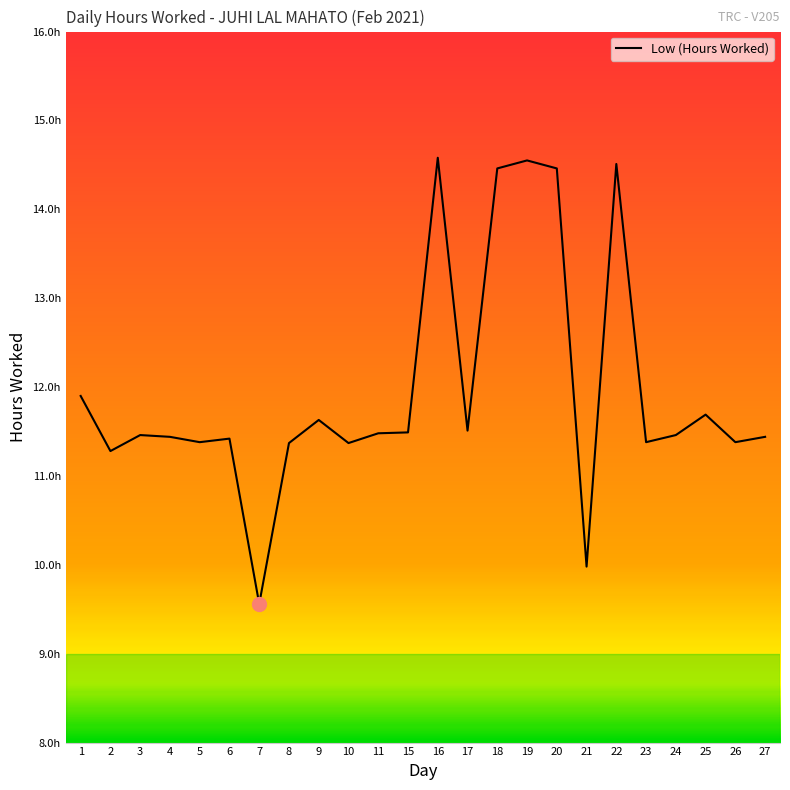

At which label does the data first exceed 11?

1